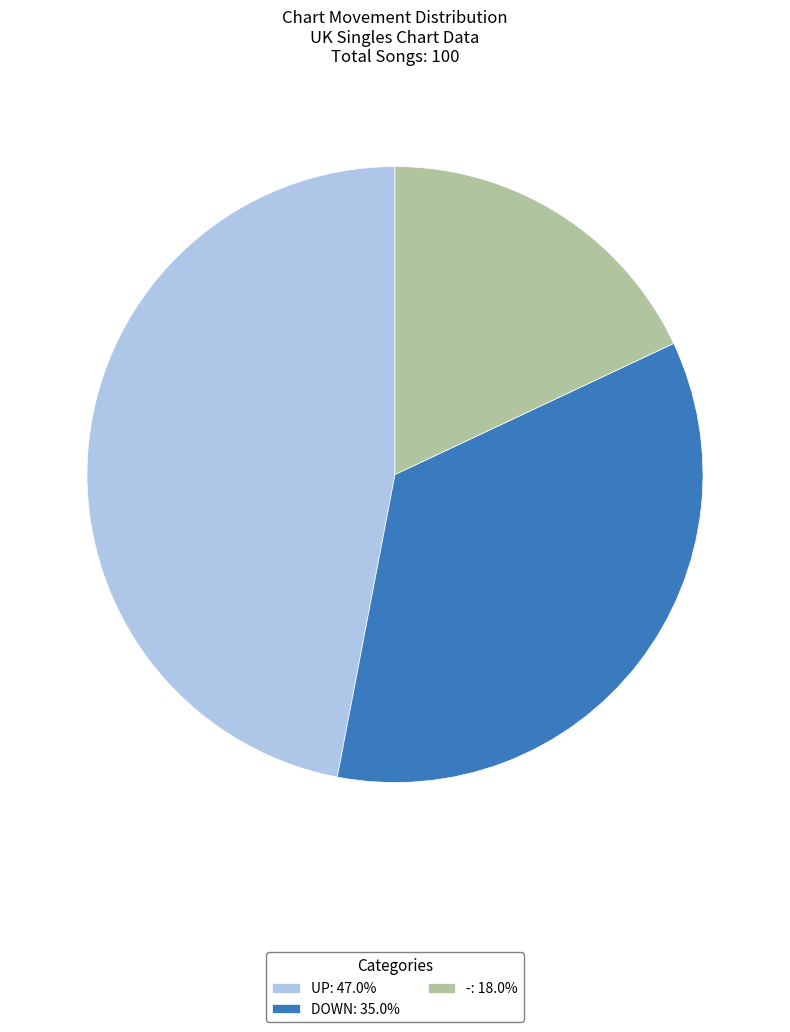

Approximately how many times larger is the value at DOWN: 35.0% compared to UP: 47.0%?

0.7